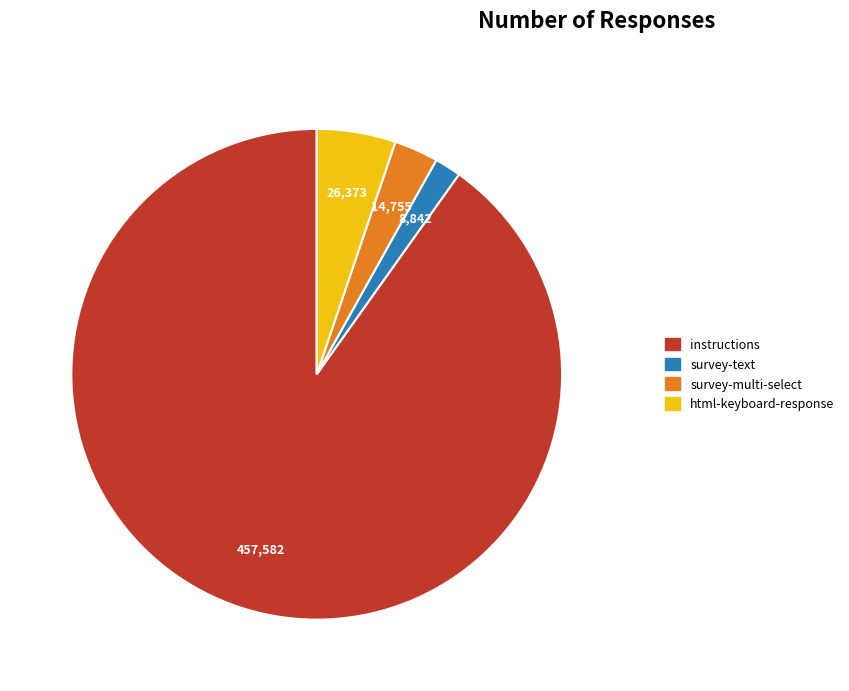

How many slices are in this pie chart?

4